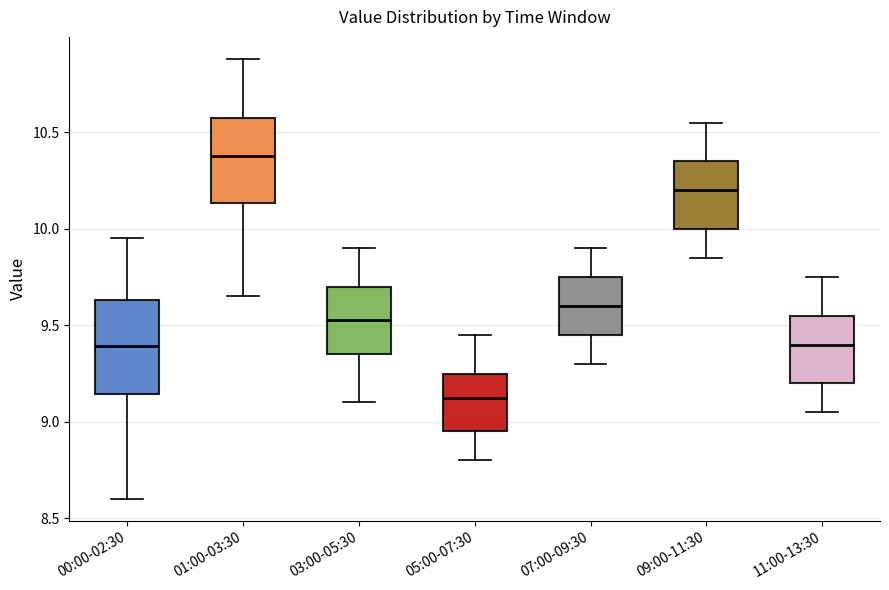

Reading left to right, read every box against the y-axis: the position of its median line, the range the box covers, and the ends of its whiskers. The values are not printed on the chart, so give them approximately, as read against the axis.

00:00-02:30: median 9.40, box 9.15 to 9.65, whiskers 8.60 to 9.95
01:00-03:30: median 10.40, box 10.15 to 10.55, whiskers 9.65 to 10.90
03:00-05:30: median 9.55, box 9.35 to 9.70, whiskers 9.10 to 9.90
05:00-07:30: median 9.15, box 8.95 to 9.25, whiskers 8.80 to 9.45
07:00-09:30: median 9.60, box 9.45 to 9.75, whiskers 9.30 to 9.90
09:00-11:30: median 10.20, box 10.00 to 10.35, whiskers 9.85 to 10.55
11:00-13:30: median 9.40, box 9.20 to 9.55, whiskers 9.05 to 9.75